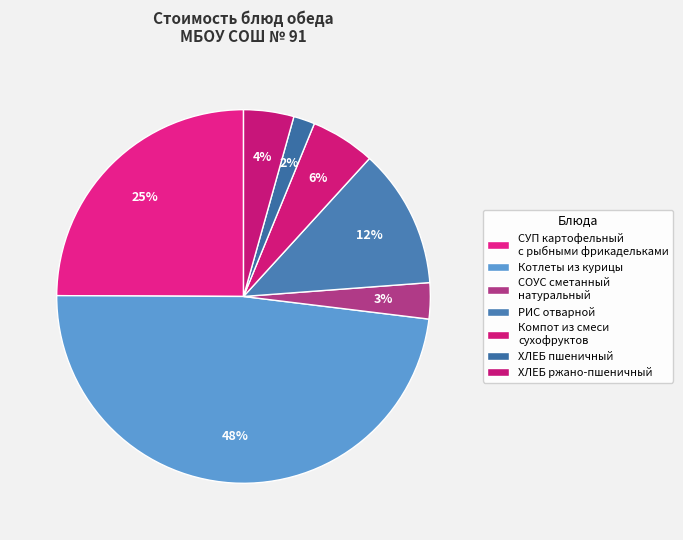

Count the number of slices in the pie.

7